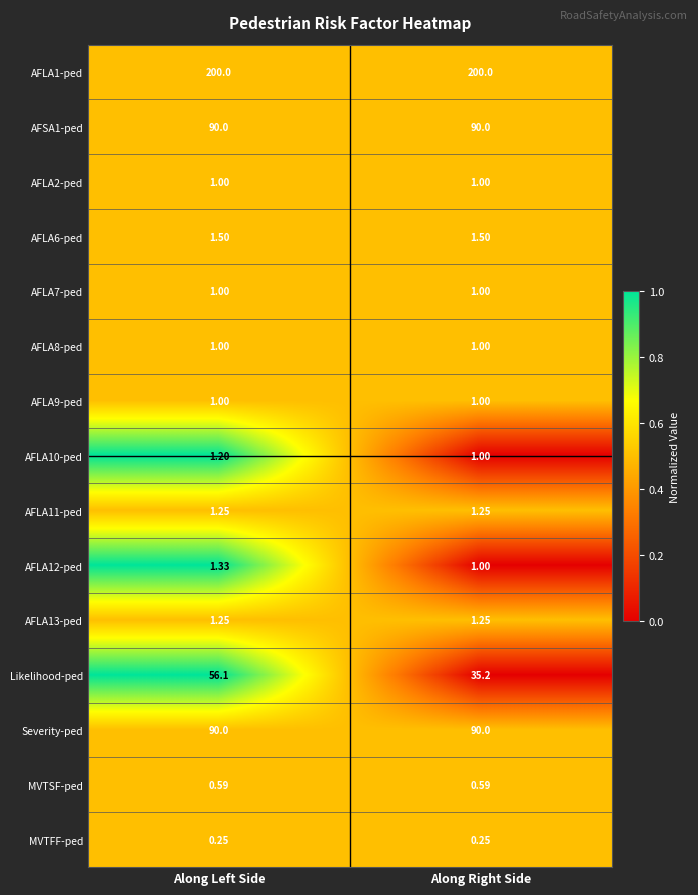

Between Along Left Side and Along Right Side, which series saw the biggest shift?

Likelihood-ped